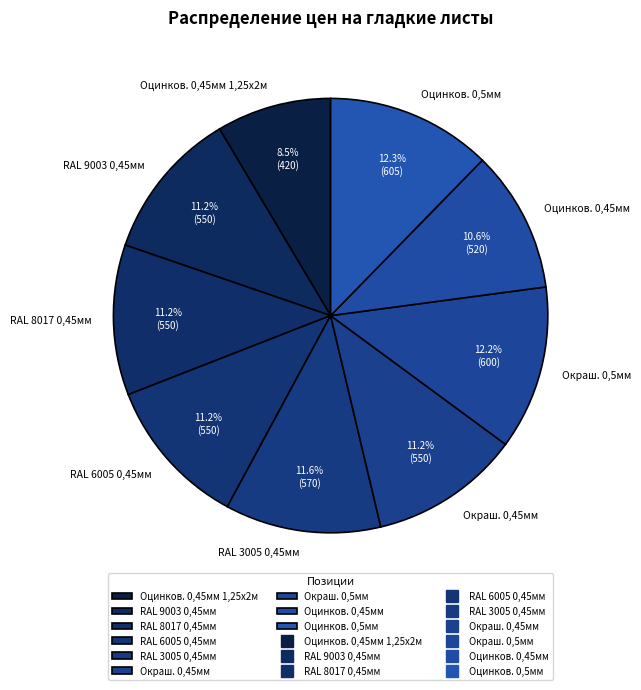

What is the ratio of the value at RAL 9003 0,45мм to the value at Окраш. 0,45мм?

1.0